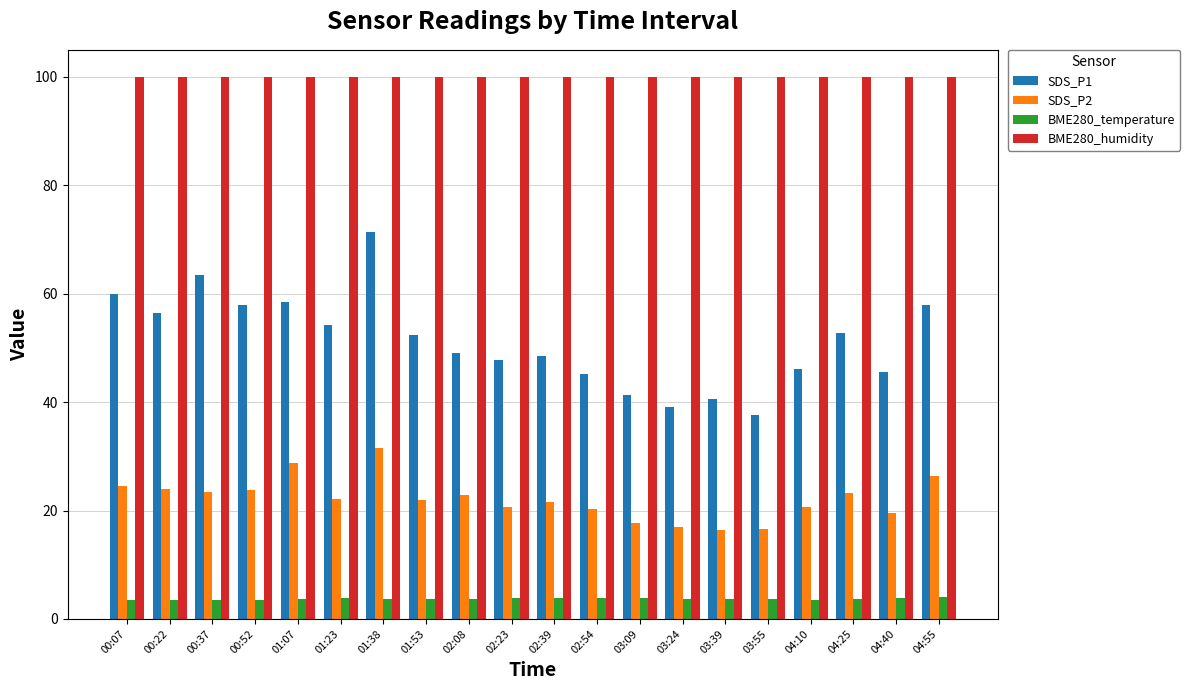

What is the smallest value displayed?

3.4